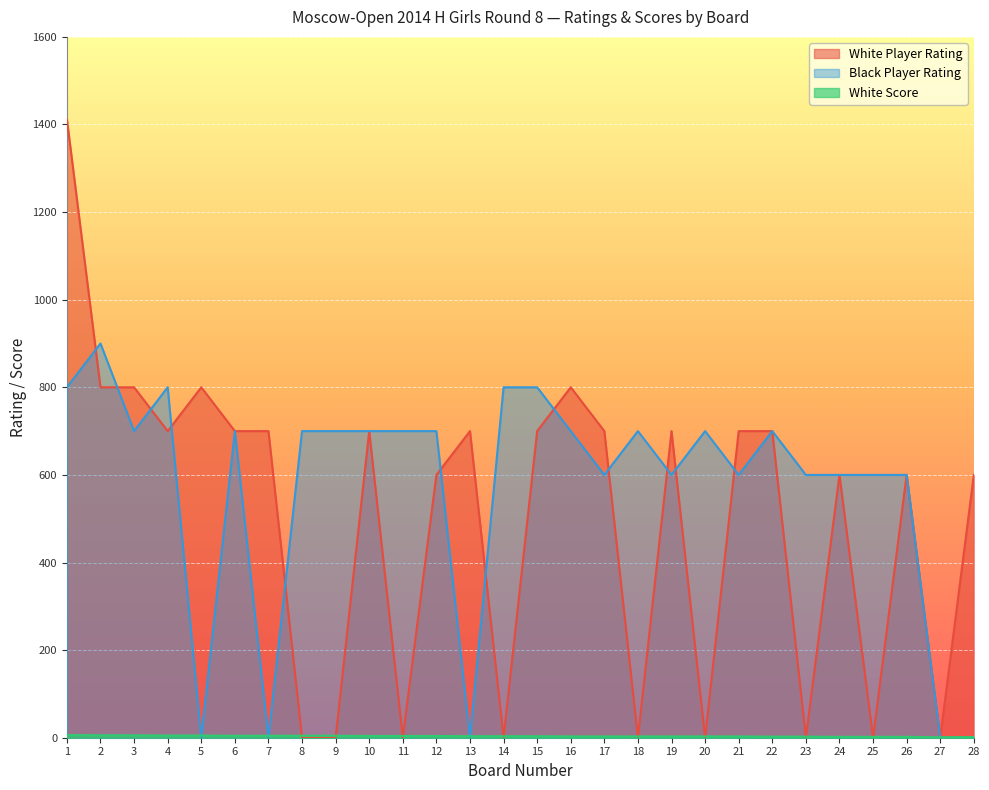

The White Player Rating series shows 329.2 at 22. True or false?

False